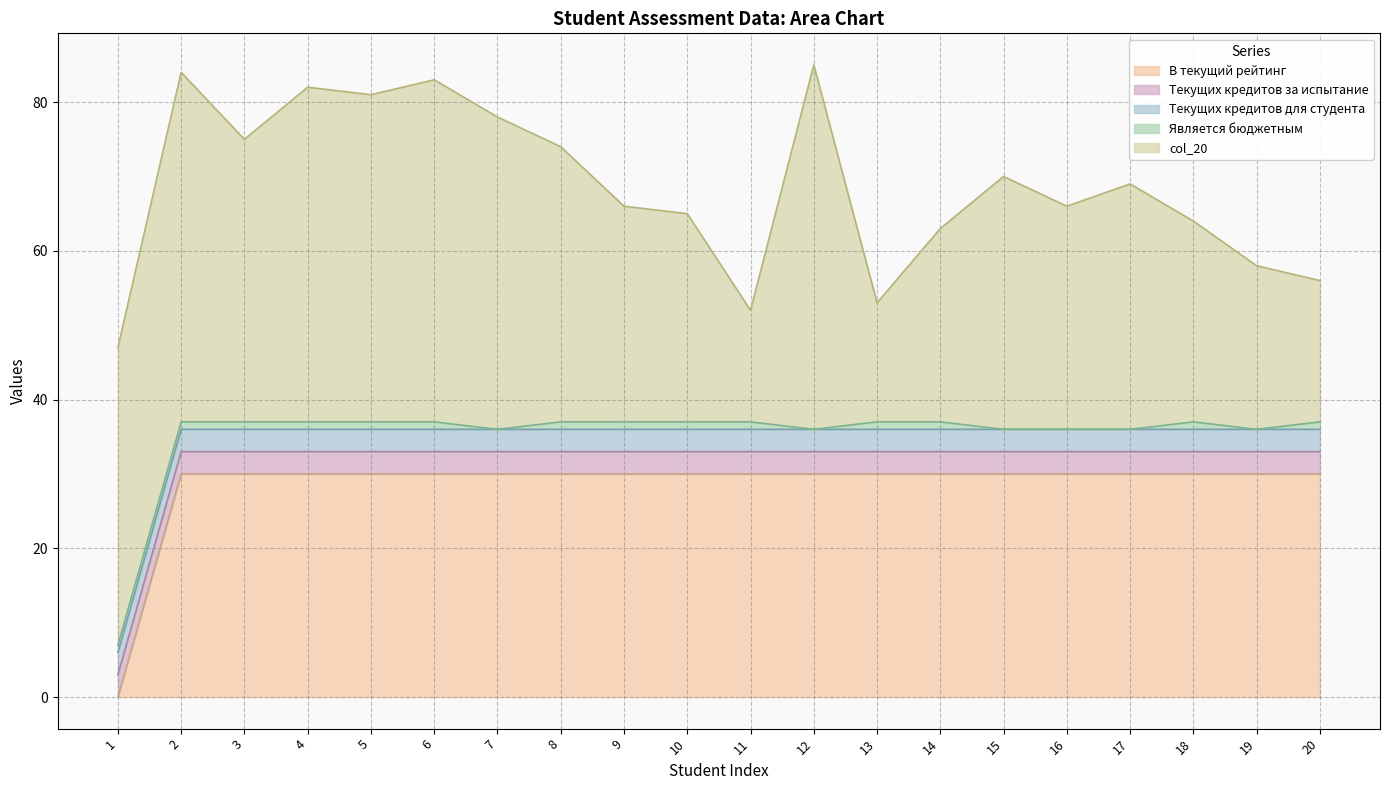

Rank the categories by Текущих кредитов за испытание value from lowest to highest.

1, 2, 3, 4, 5, 6, 7, 8, 9, 10, 11, 12, 13, 14, 15, 16, 17, 18, 19, 20